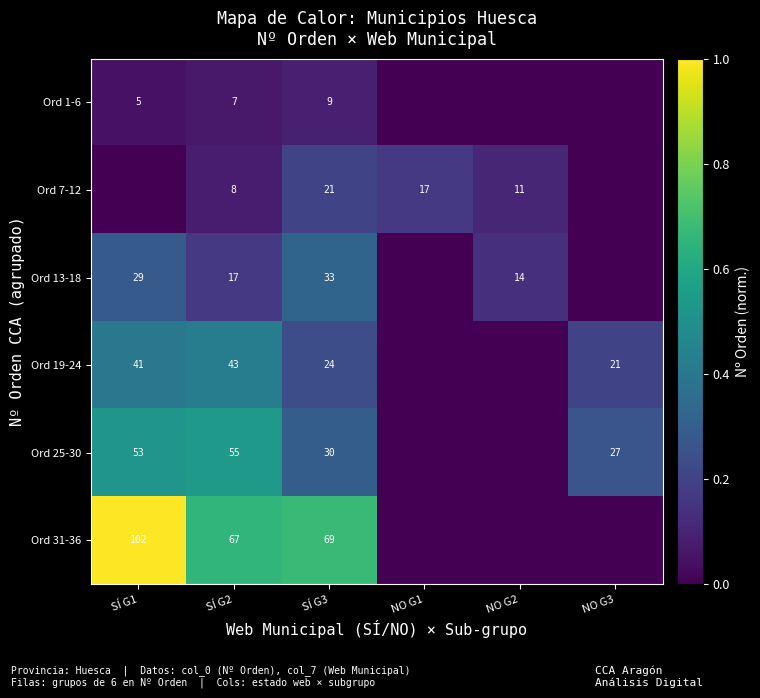

The Ord 19-24 series shows 23 at SÍ G2. True or false?

False